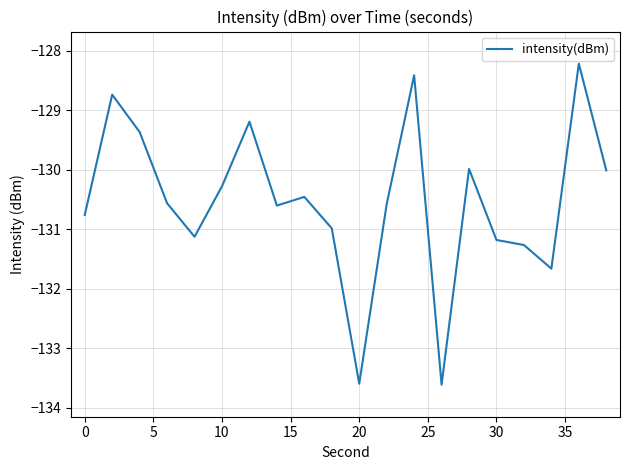

Count the number of categories in the chart.

20